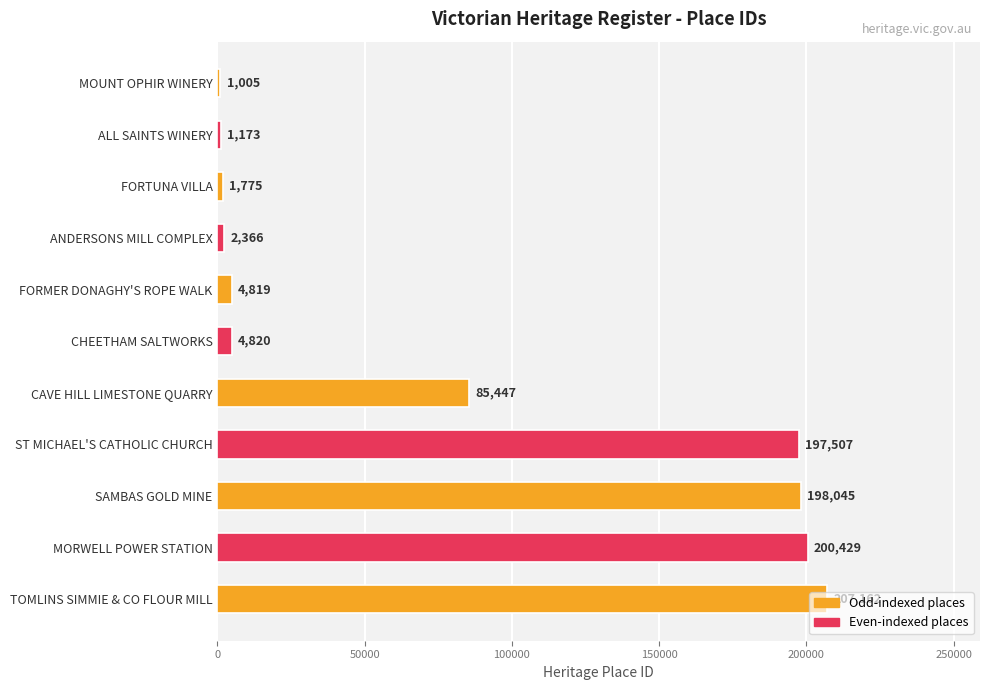

Are the bars horizontal?

Yes